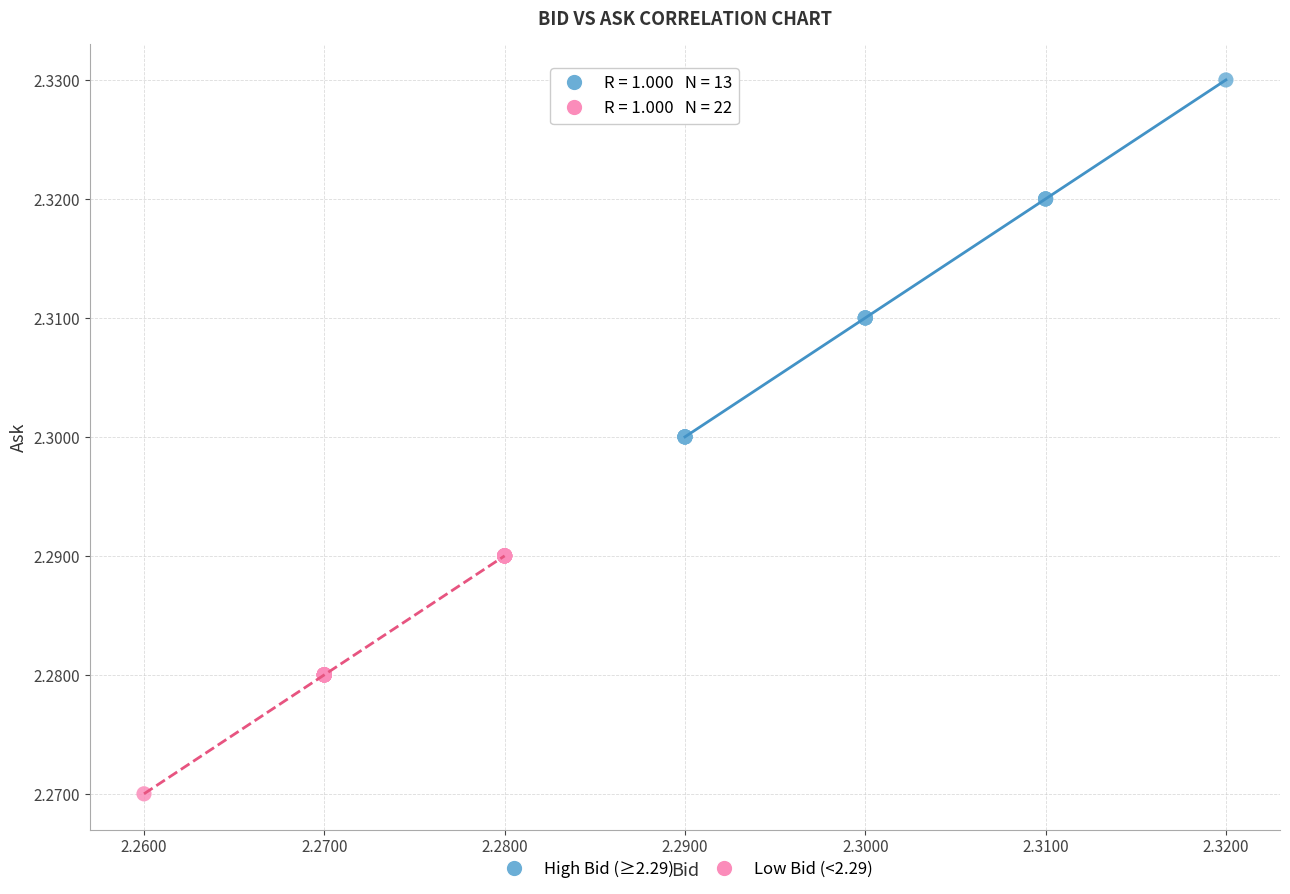

Which series reaches the minimum Y coordinate?

Low Bid (<2.29)